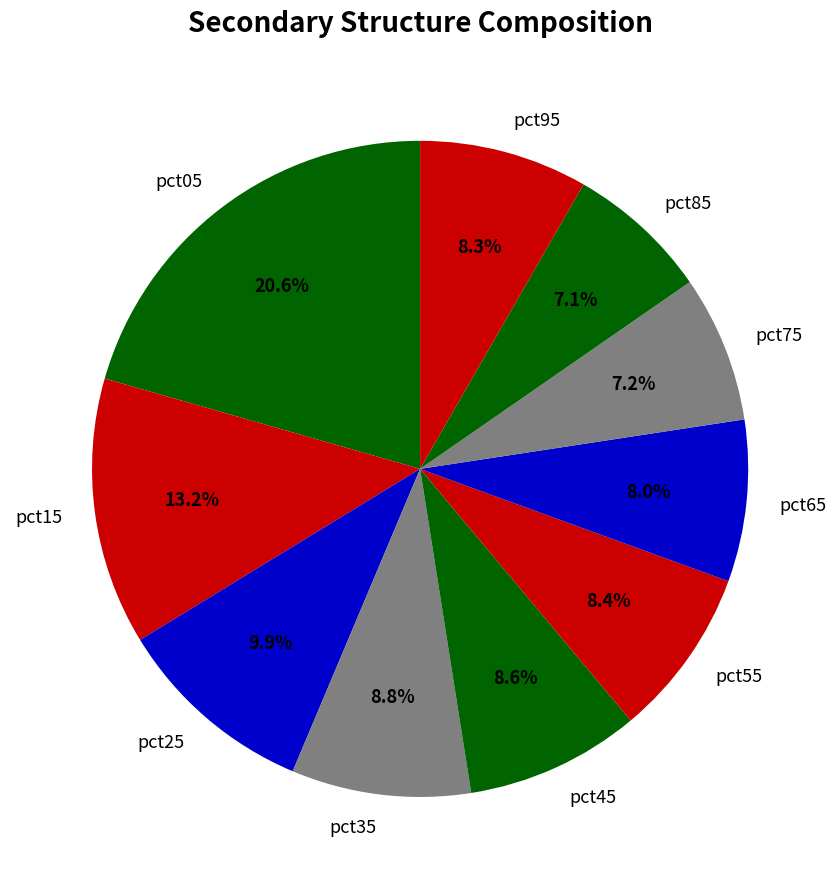

What percentage is NOT represented by pct55?

91.6%